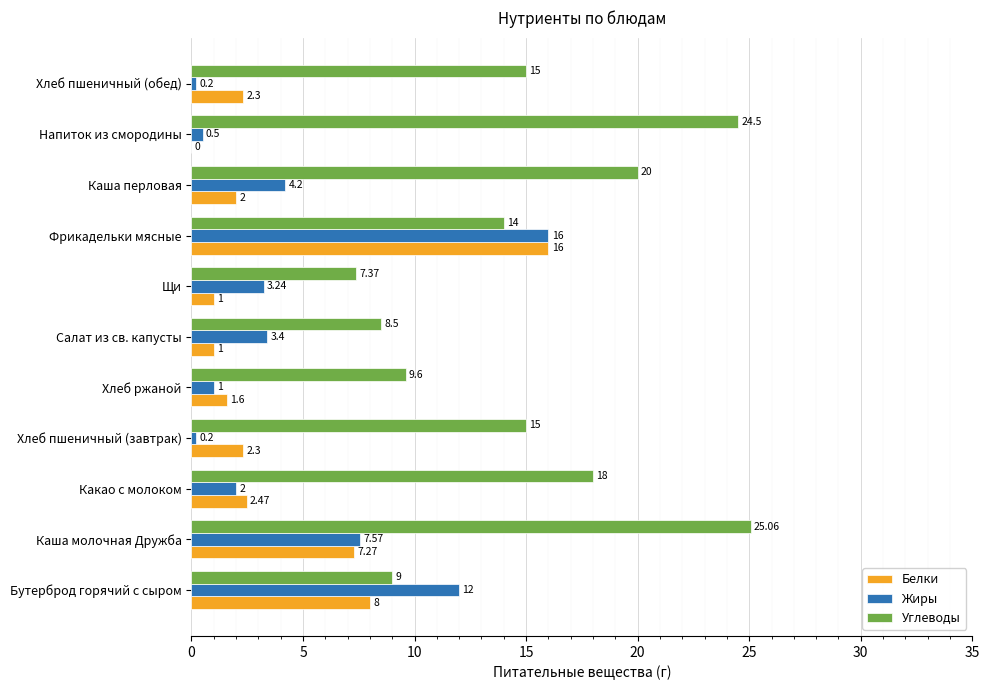

Which series has the widest spread of values?

Углеводы